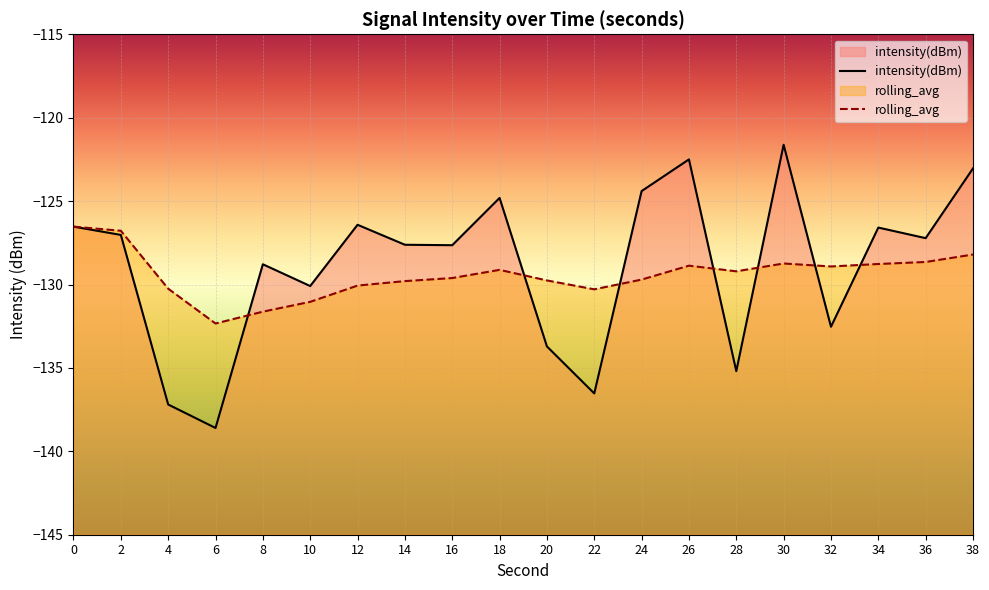

Which series has the largest total across all categories?

intensity(dBm)